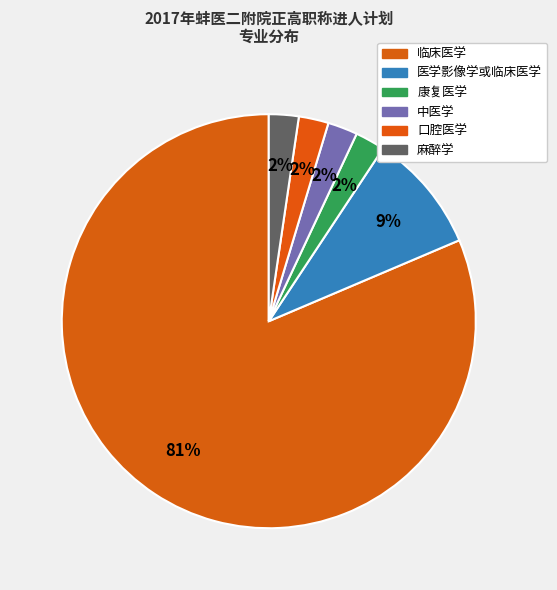

Rank the categories by value from lowest to highest.

康复医学, 中医学, 口腔医学, 麻醉学, 医学影像学或临床医学, 临床医学